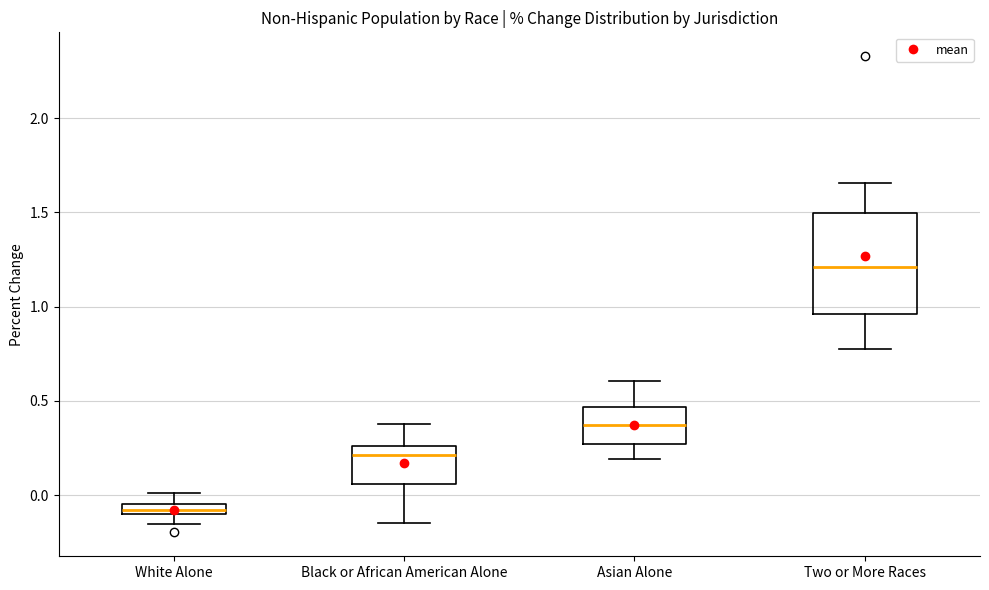

Where does the median line of the box for Black or African American Alone sit on the y-axis? The values are not printed on the chart, so give them approximately, as read against the axis.

0.20